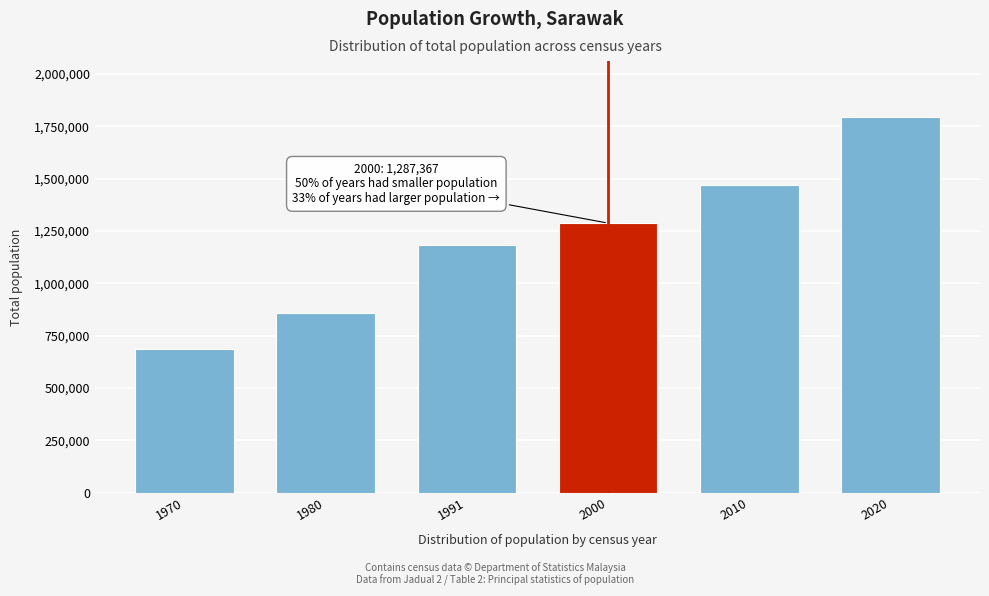

Reading left to right, transcribe all the data shown in this chart.

684738	859270	1181315	1287367	1470696	1792501